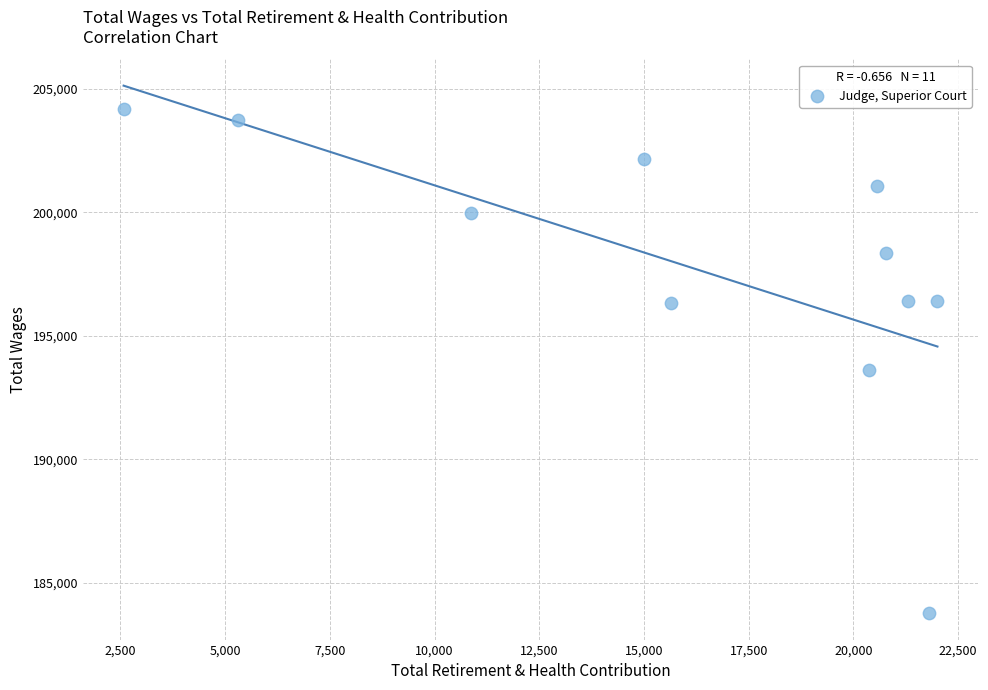

What is the range of X values (max minus min)?

19432.0